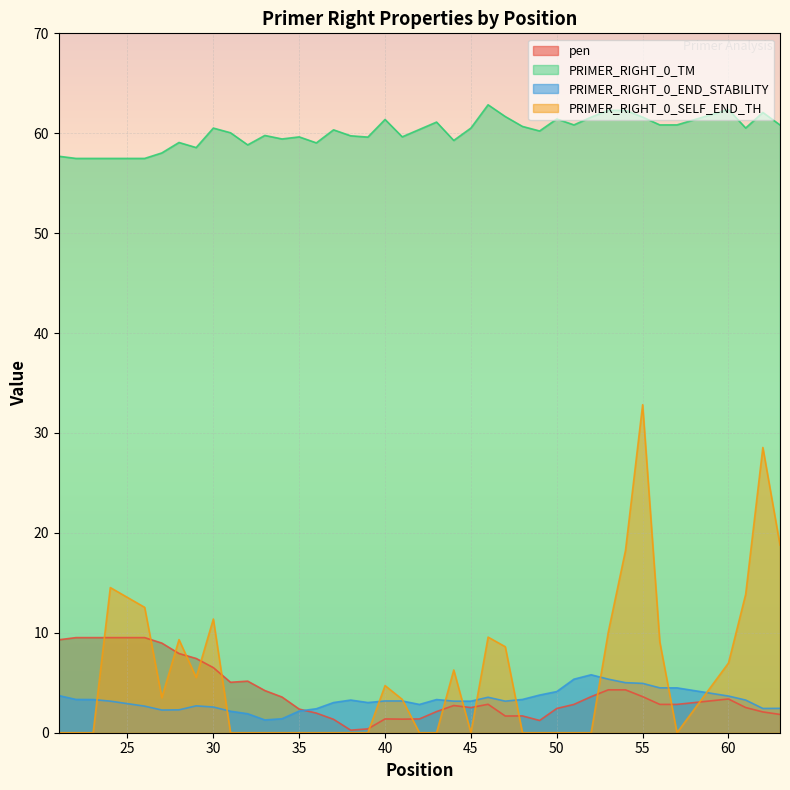

The value of pen at 57 is 1.4. True or false?

False